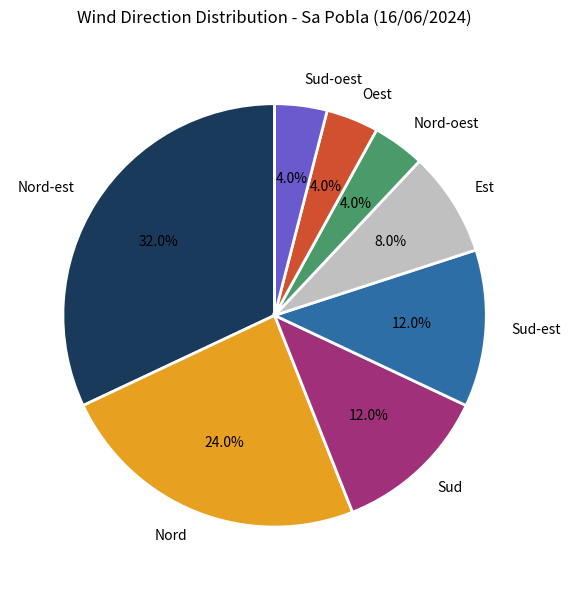

Which slice is the largest?

Nord-est